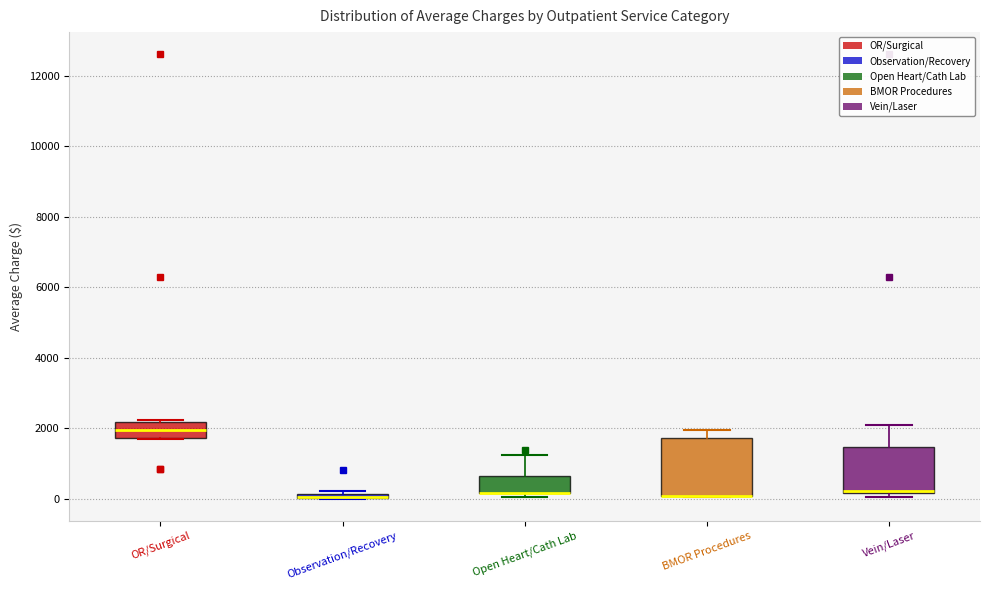

Comparing the boxes themselves (not the whiskers), which one is the tallest?

BMOR Procedures